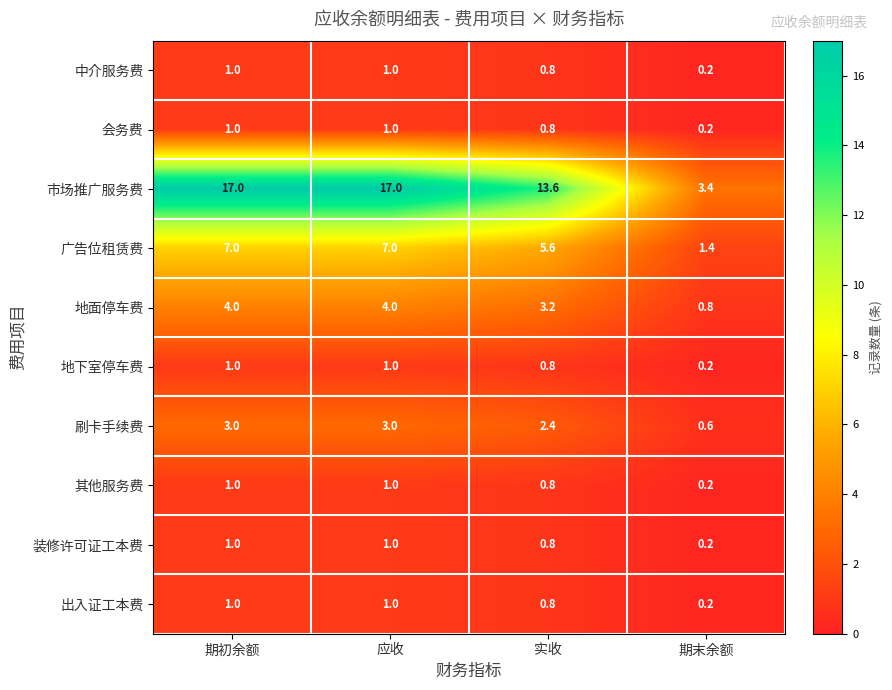

Is it true that 出入证工本费 equals 0.5 at 应收?

False